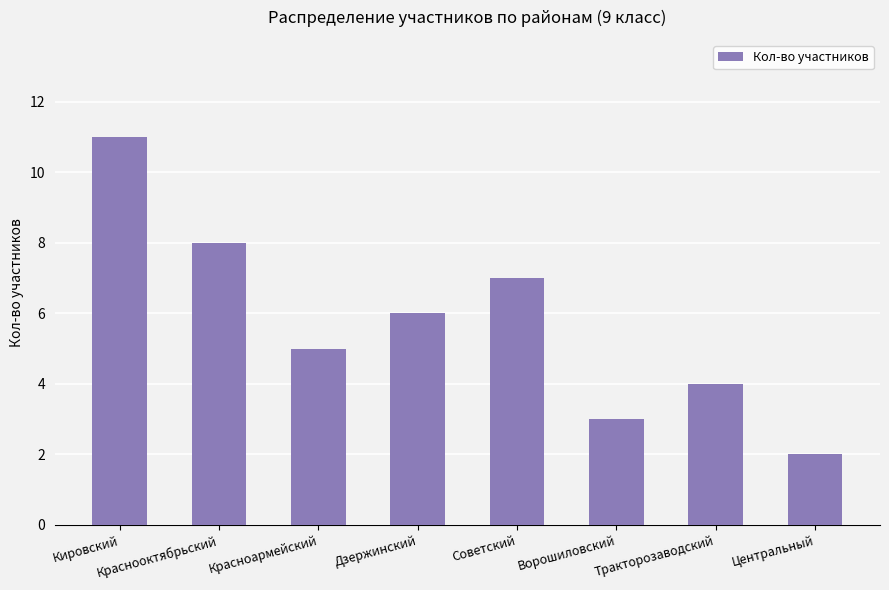

Are the bars horizontal?

No